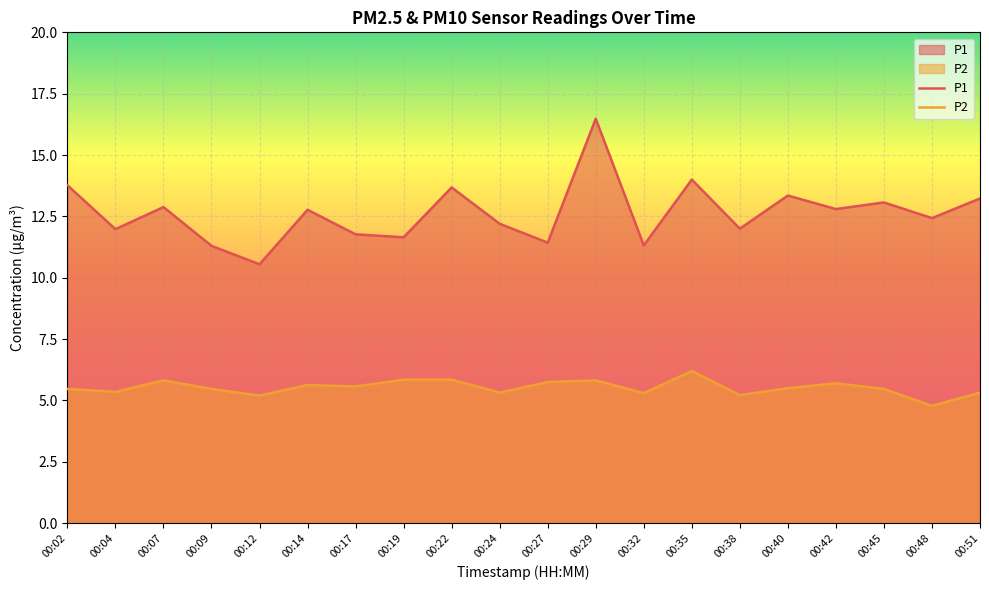

Which has a higher value, 00:51 or 00:14?

00:51